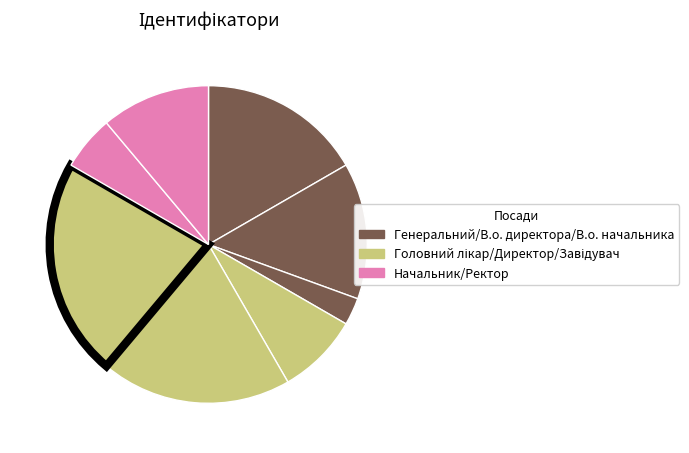

How many segments does this pie chart have?

8